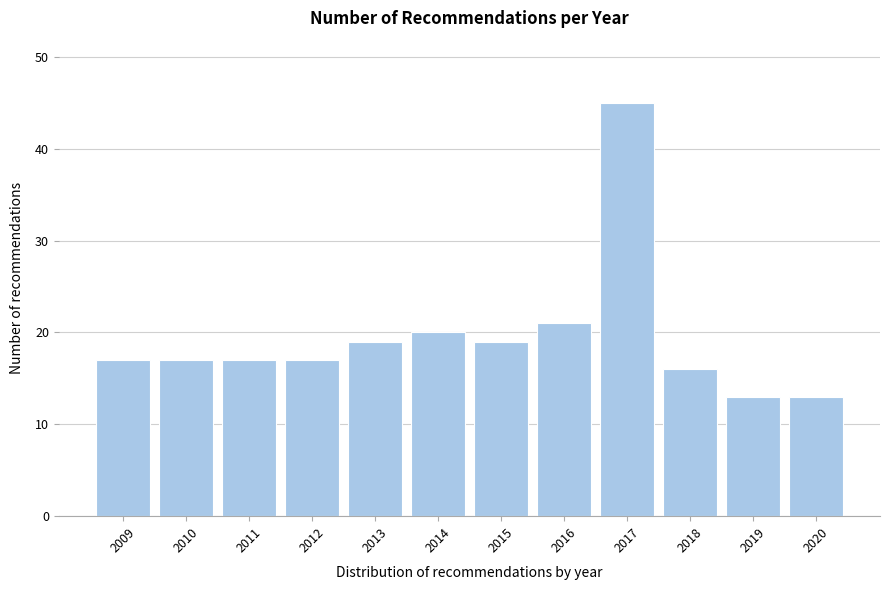

Reading left to right, what are all the values shown in this chart?

17	17	17	17	19	20	19	21	45	16	13	13